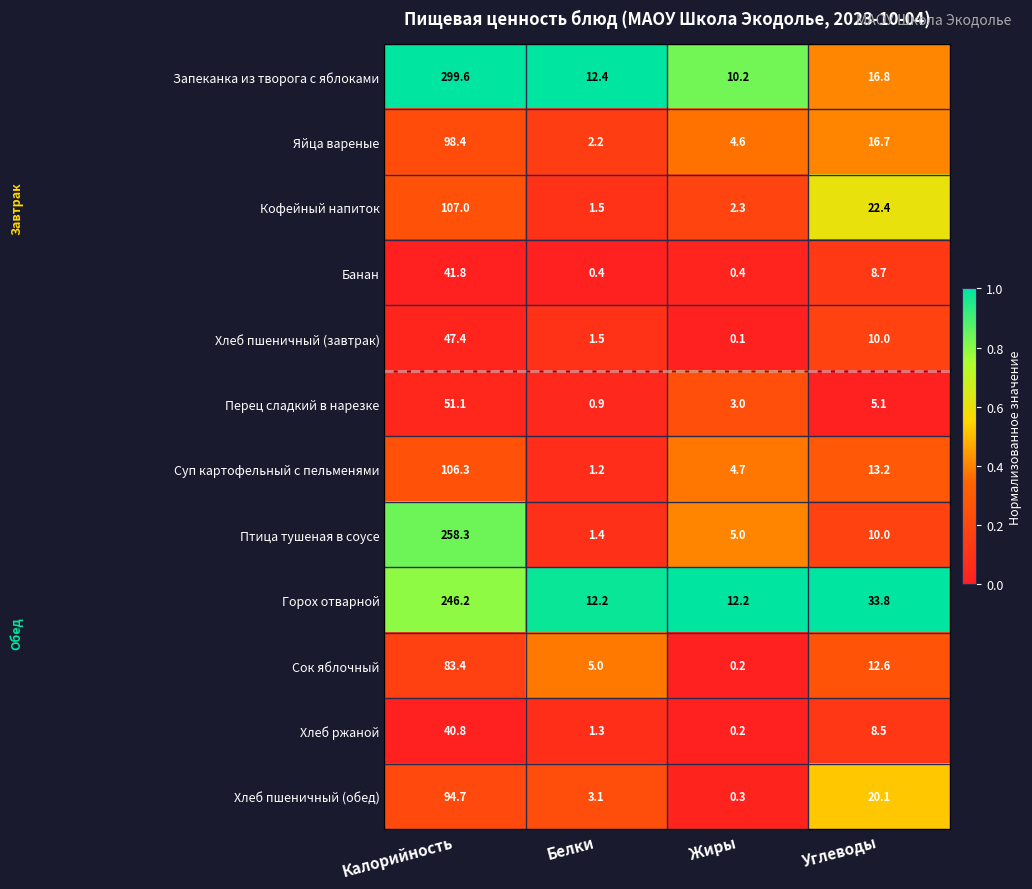

Which series has the widest spread of values?

Запеканка из творога с яблоками